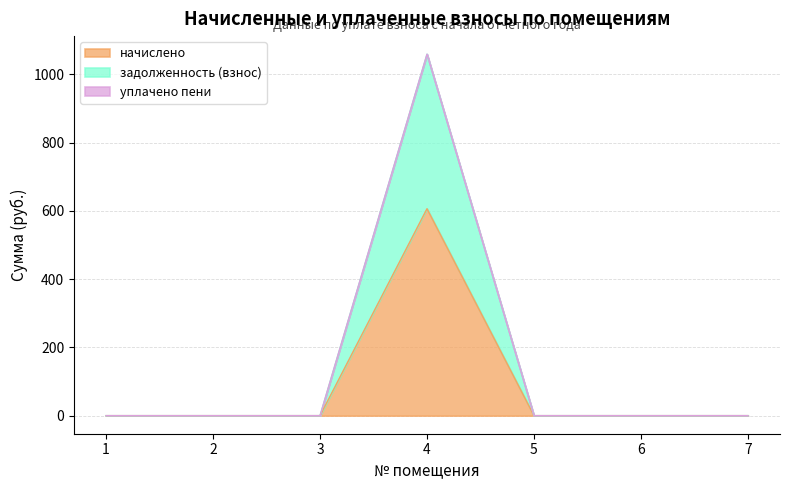

What is the maximum value for начислено?

606.1